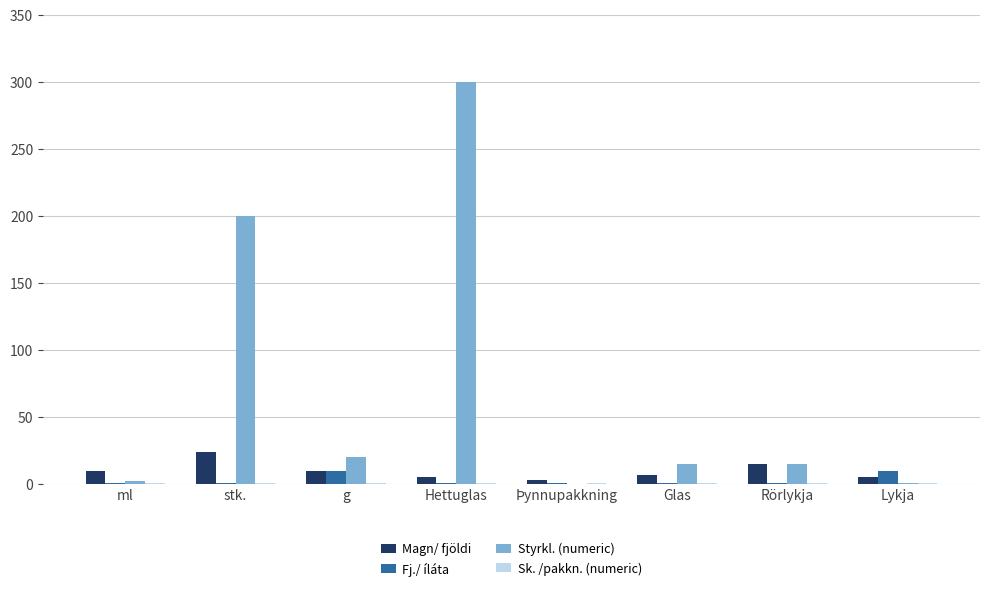

Between stk. and Hettuglas, which series saw the biggest shift?

Styrkl. (numeric)